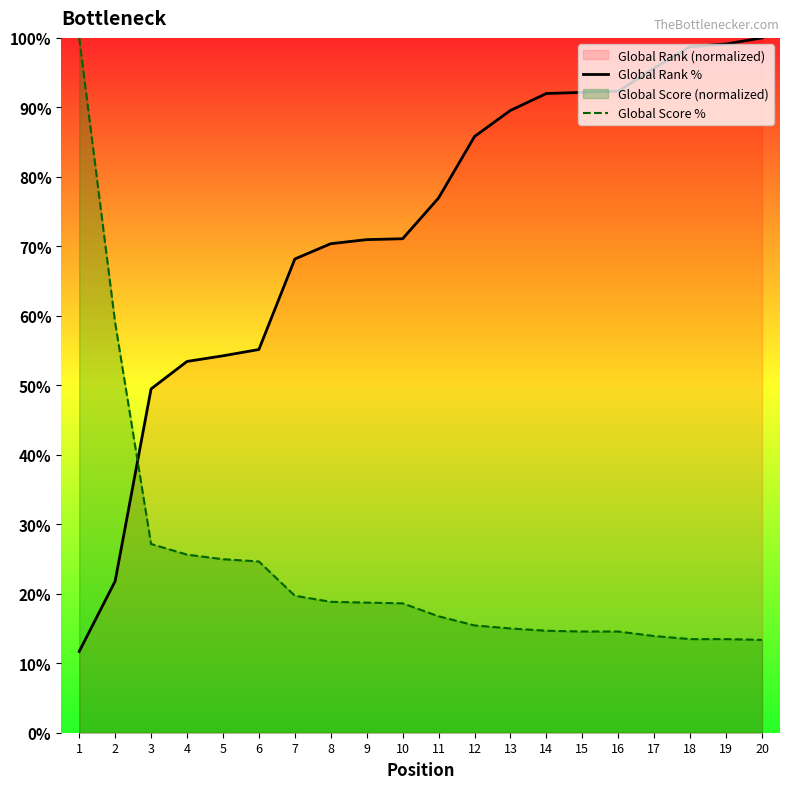

Is it true that Global Score % equals 24.9 at 12?

False